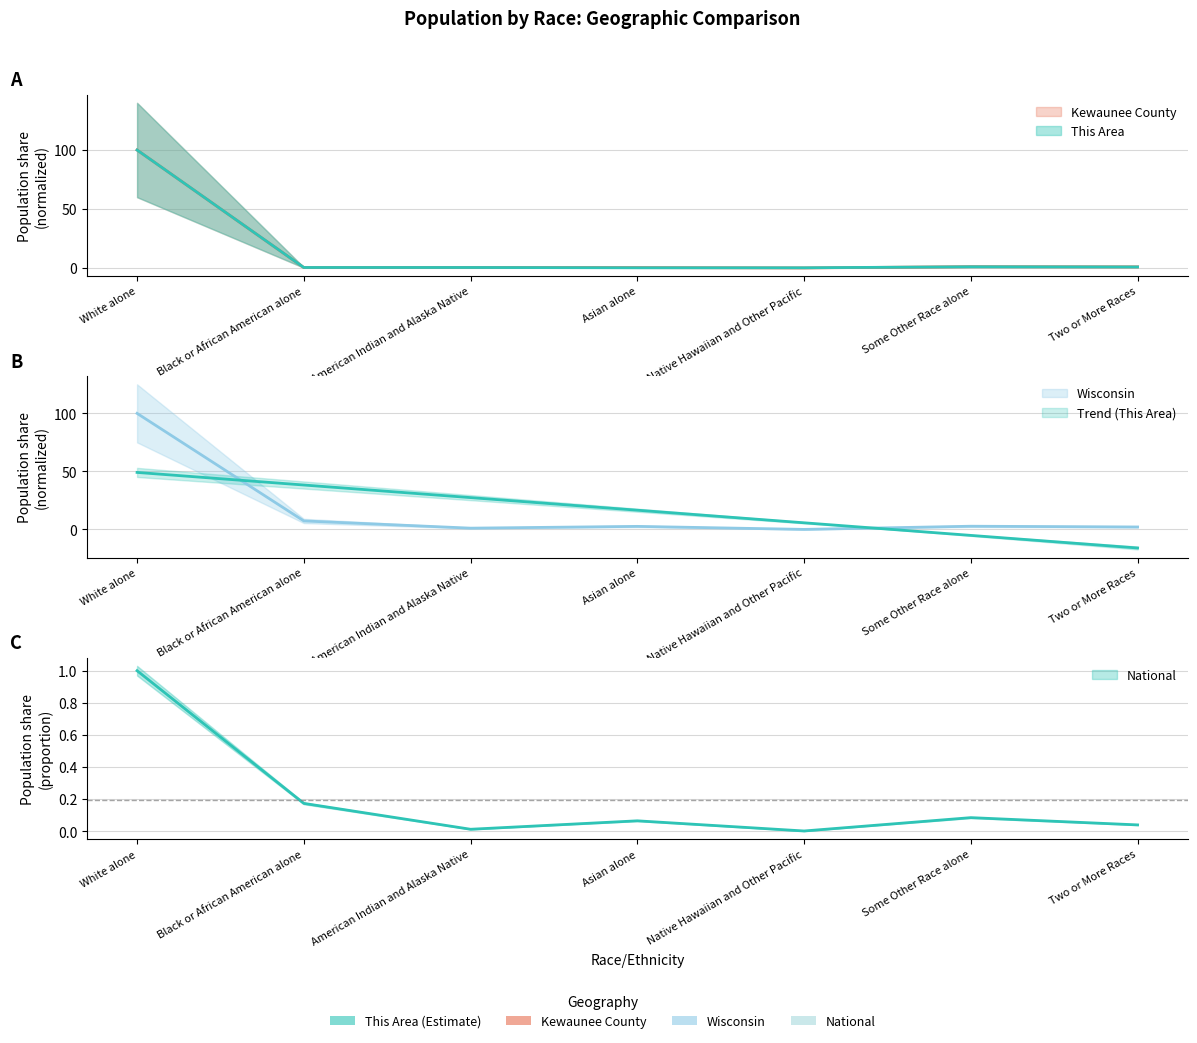

Rank the series by their maximum value, from highest to lowest.

This Area, Kewaunee County, Wisconsin, National